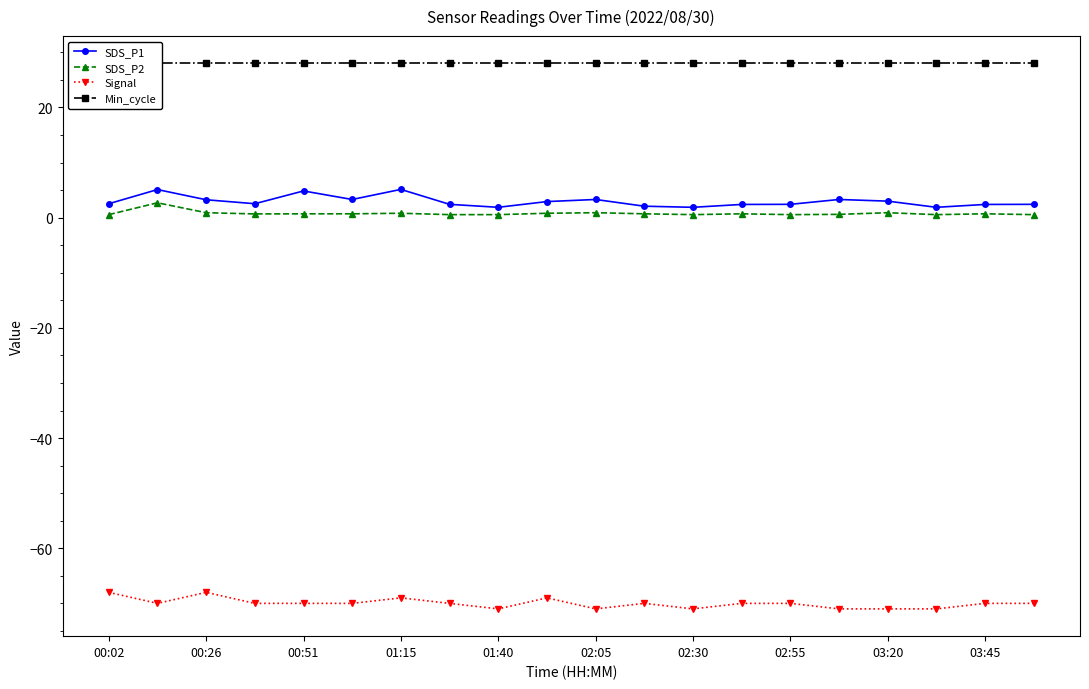

True or false: SDS_P1 and Signal intersect in this chart.

False